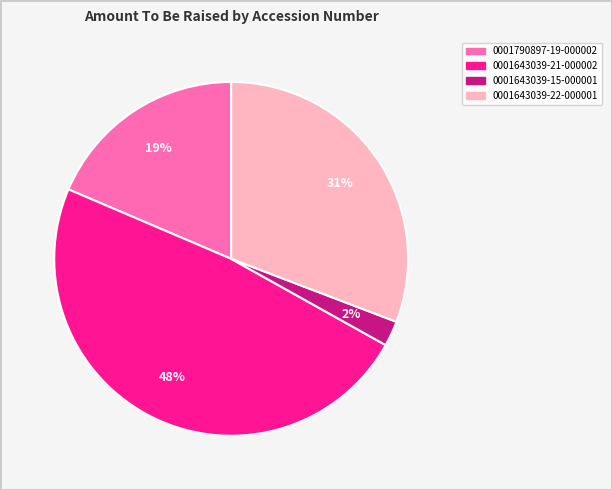

True or false: 0001643039-21-000002 accounts for 48% of the total.

True